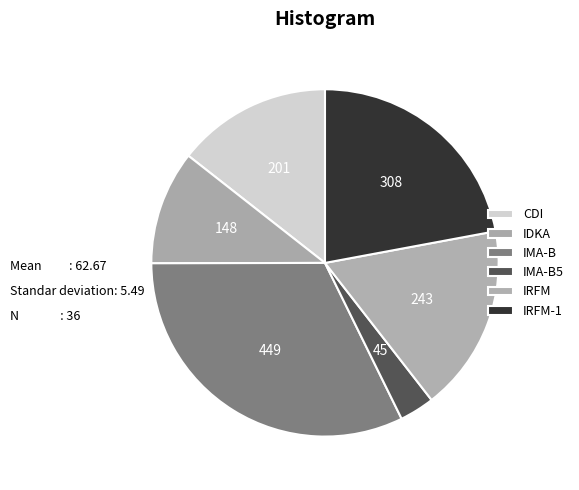

To the nearest percent, what is the difference between the IRFM and IDKA slice percentages?

7%